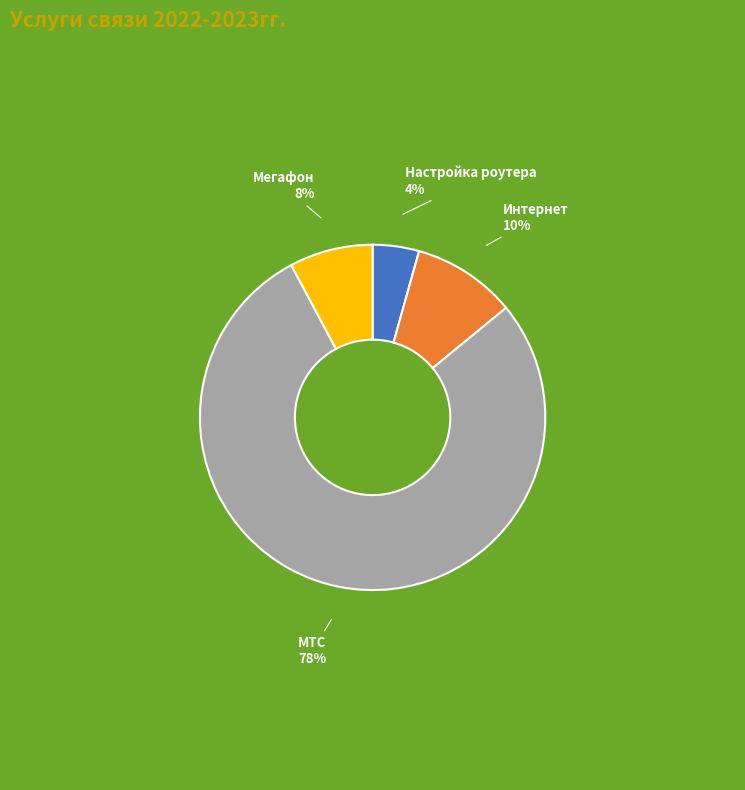

To the nearest percent, what is the difference between the largest and smallest slice percentages?

74%